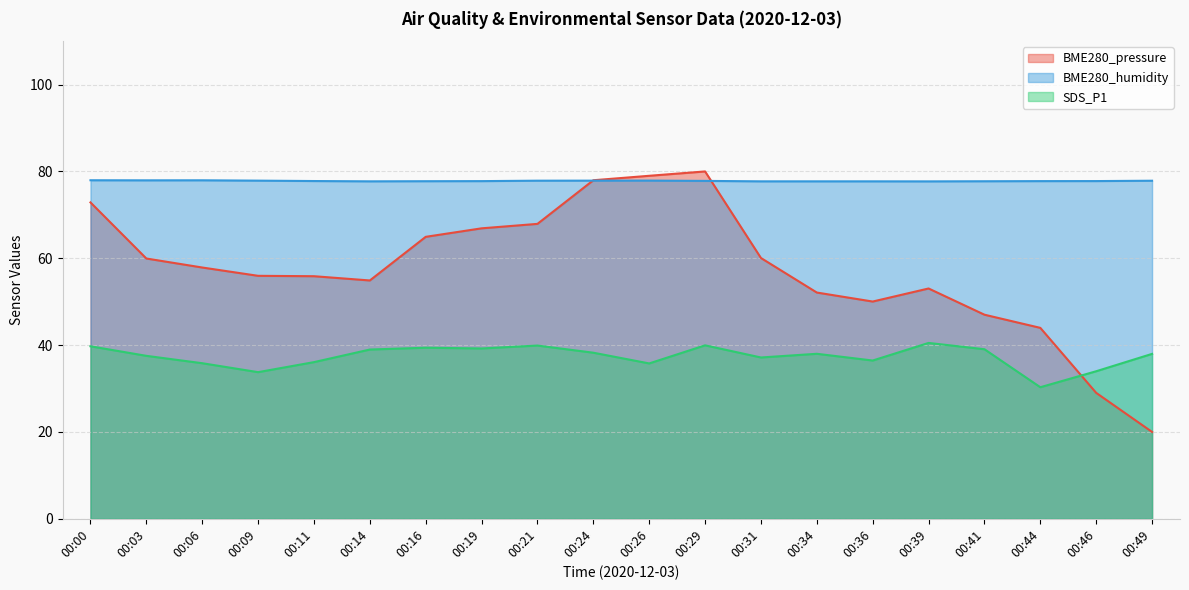

True or false: SDS_P1 has a value of 48.1 at 00:36.

False